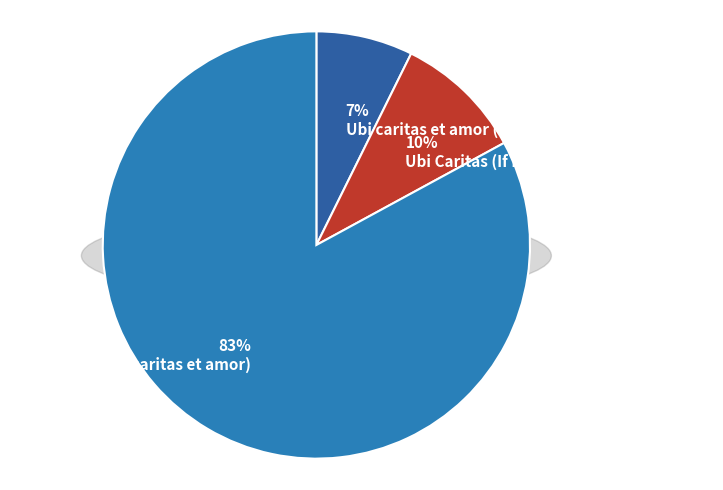

Between Ubi Caritas (If I have the gift of prophecy) and Ubi caritas et amor (Your love O Jesus Christ), which is larger?

Ubi Caritas (If I have the gift of prophecy)